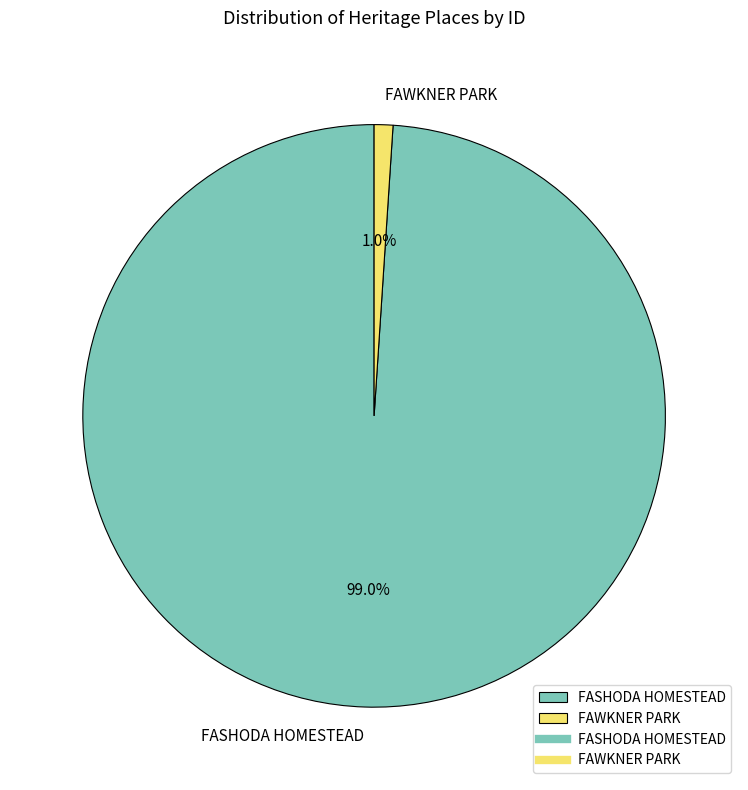

Is it true that FASHODA HOMESTEAD is 99% of the pie?

True